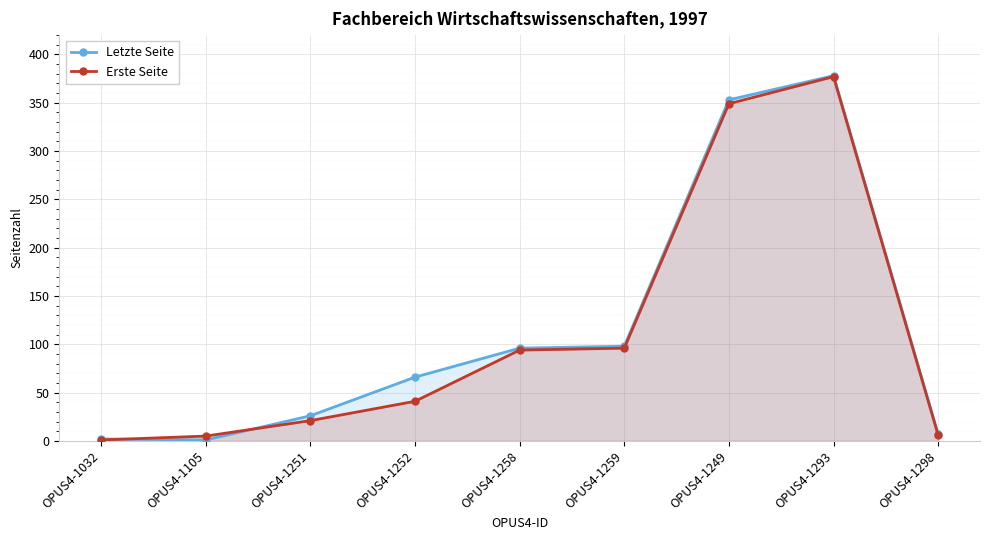

How many lines are shown in the chart?

2